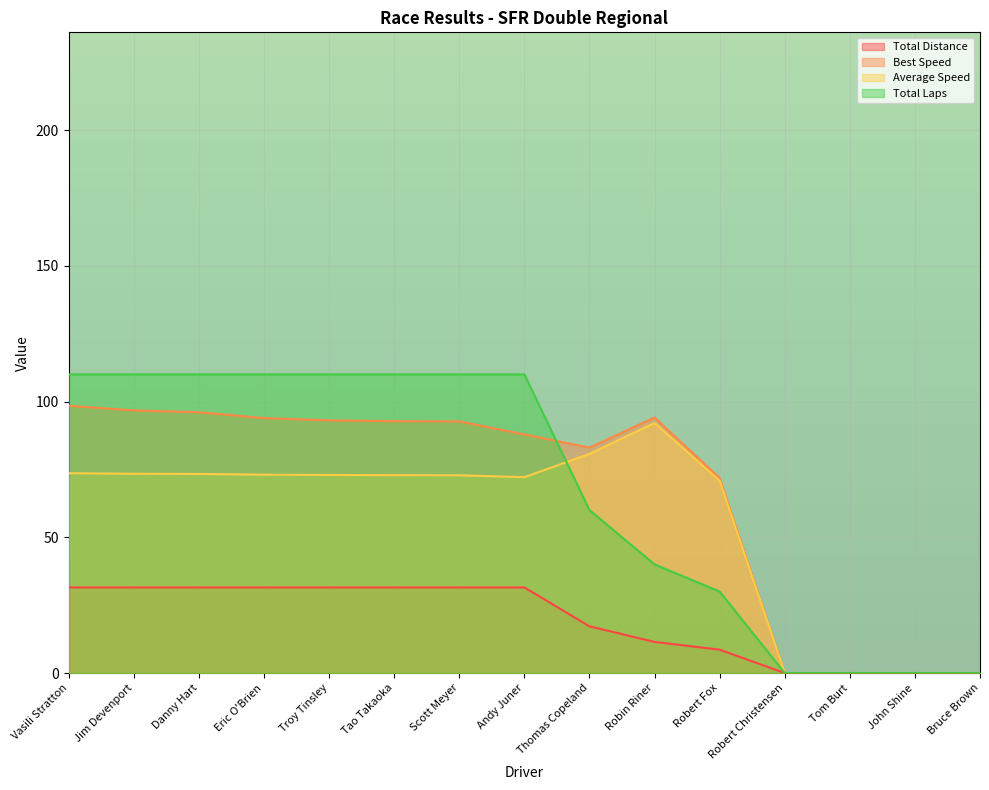

How many values in the Best Speed series exceed 92?

8